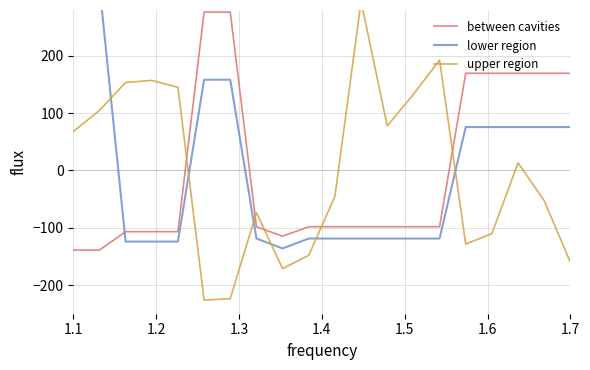

How many intersections are there between upper region and lower region?

6